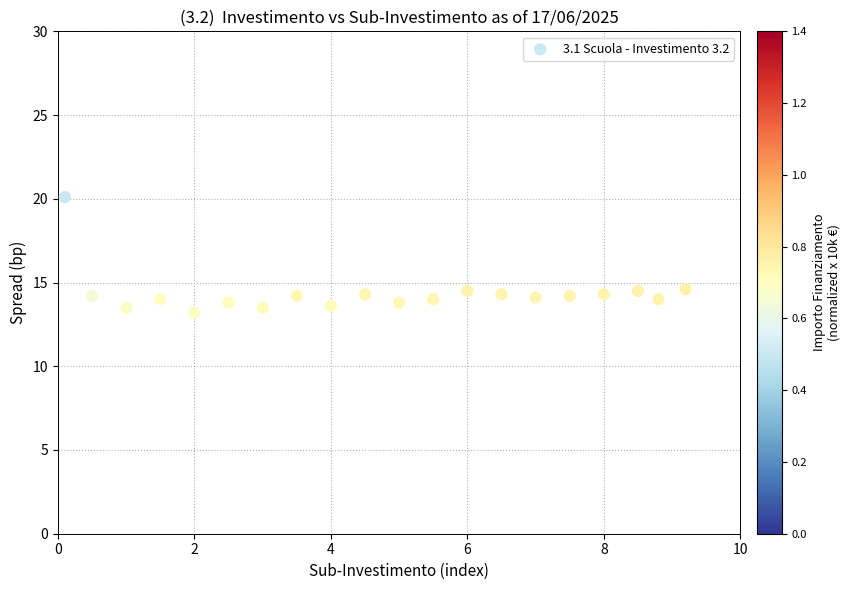

What is the range of Y values (max minus min)?

6.9